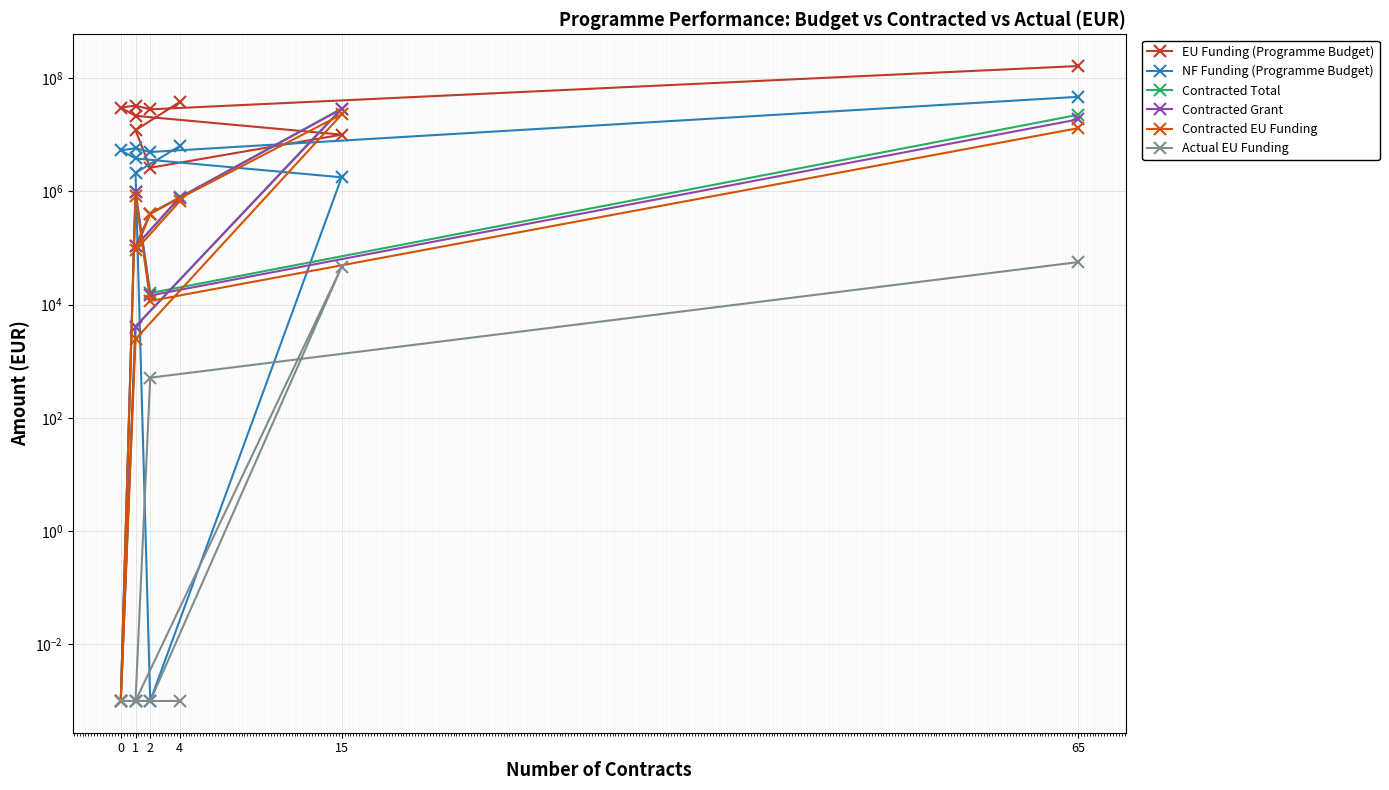

Is it true that Actual EU Funding equals 0.0 at 1?

False